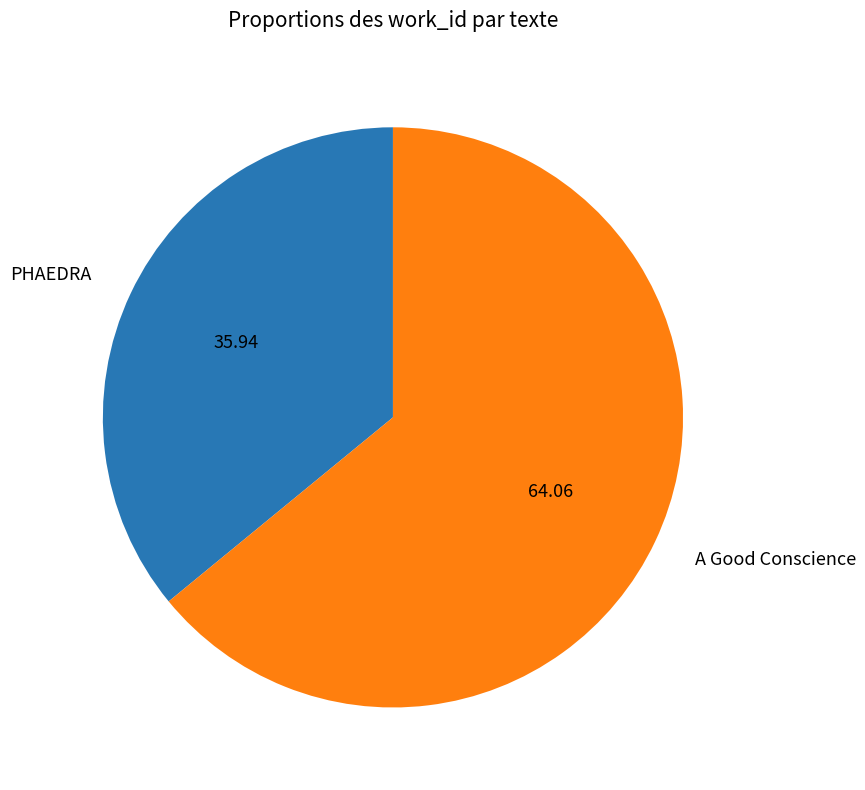

Rank the categories by value from highest to lowest.

A Good Conscience, PHAEDRA